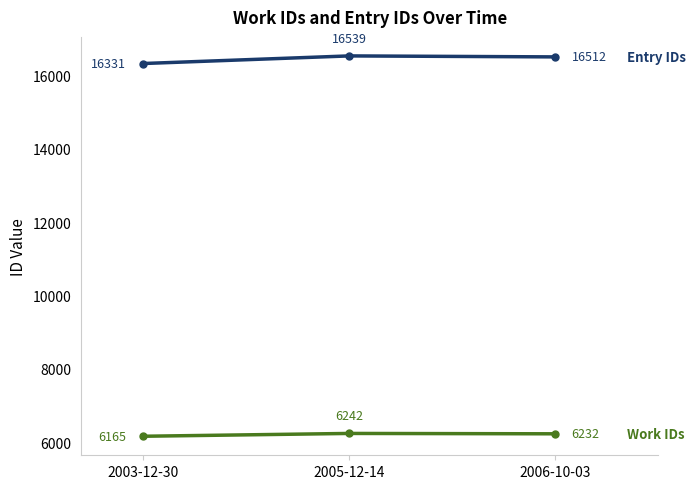

Does the chart have visible grid lines?

No